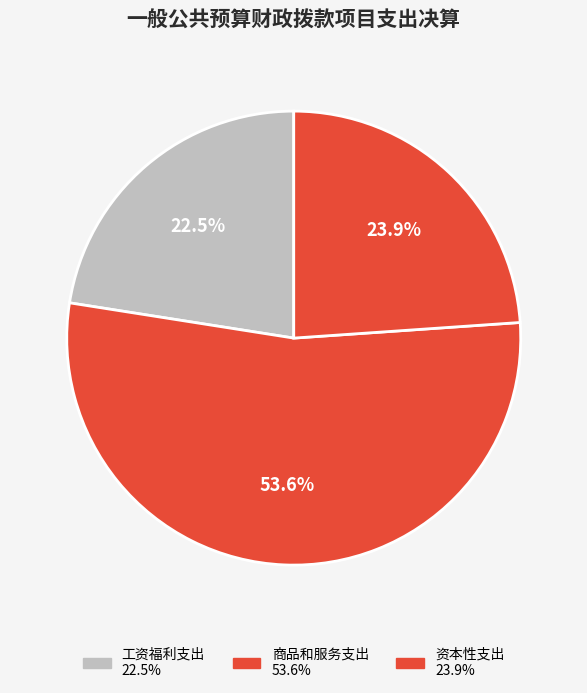

Which slice is the largest?

商品和服务支出